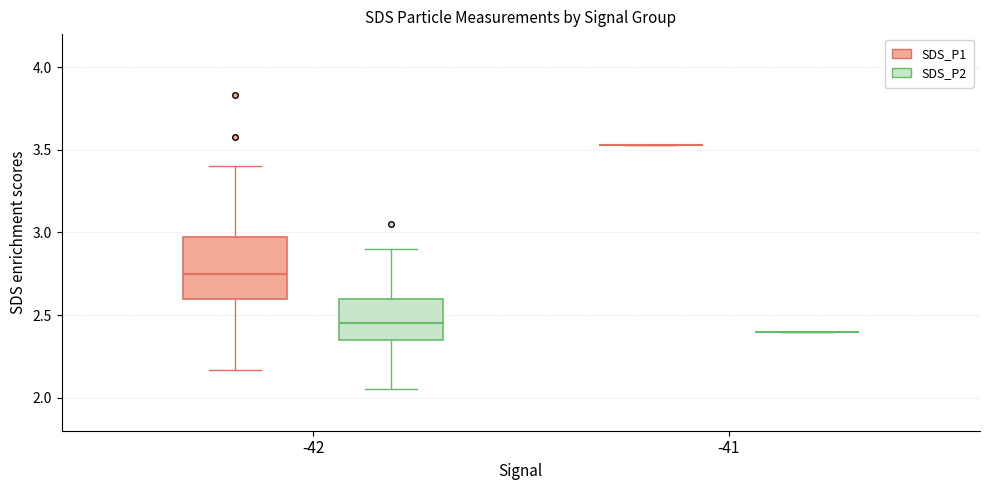

Where is the lower edge of the box for -42 (SDS_P2) on the y-axis? The values are not printed on the chart, so give them approximately, as read against the axis.

2.35